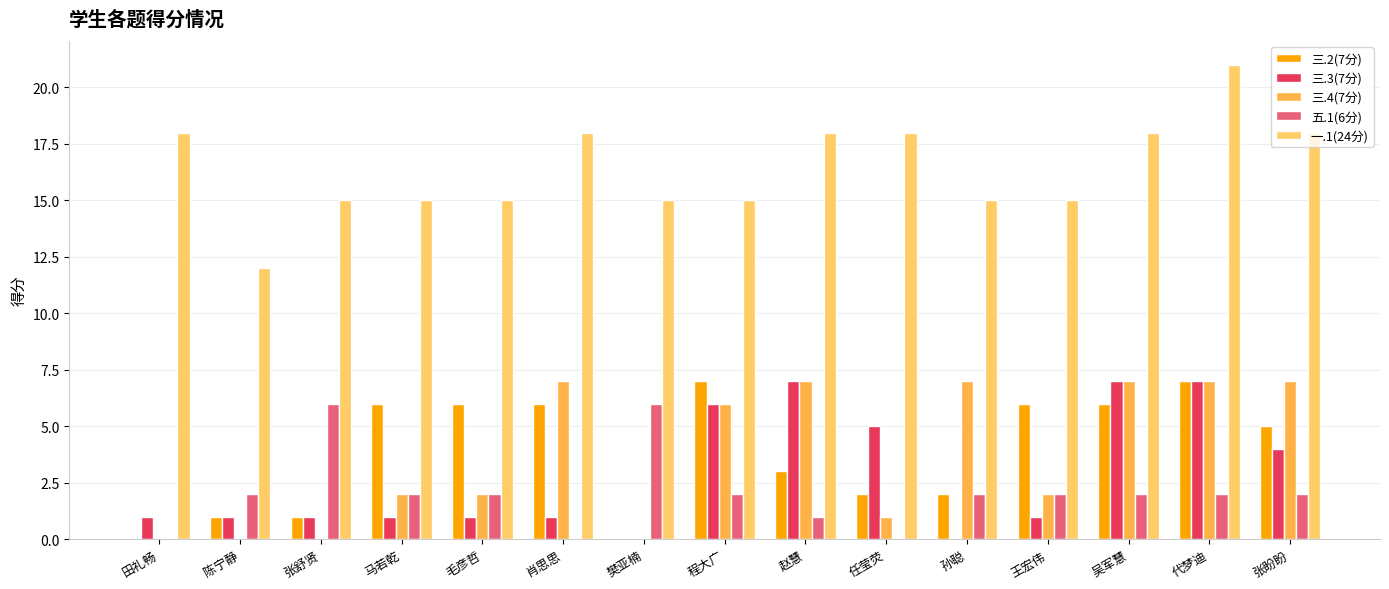

How many 一.1(24分) values are between 15 and 18?

13